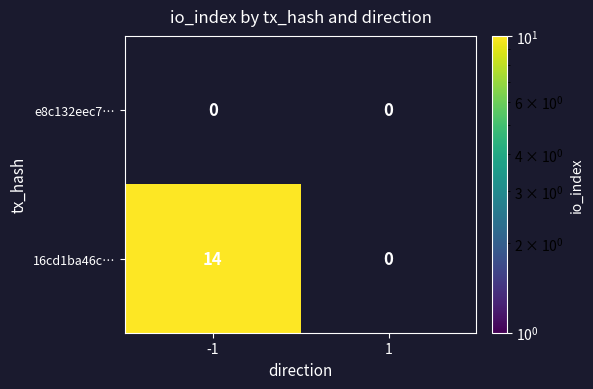

The value of 16cd1ba46c… at -1 is 14. True or false?

True